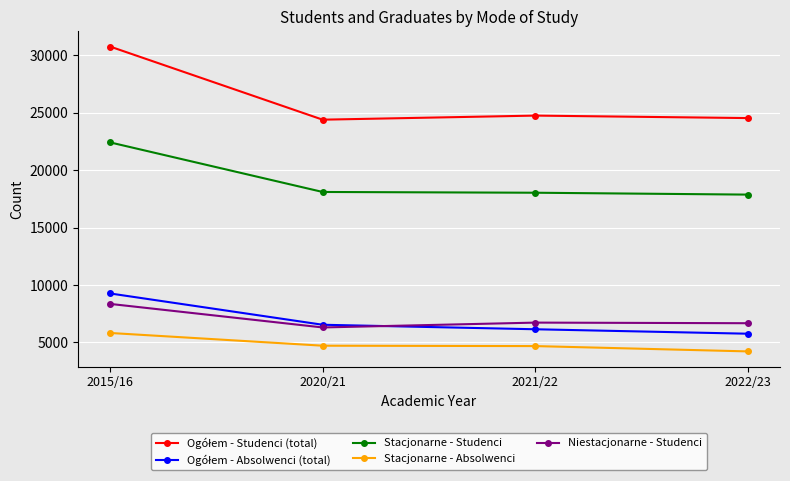

True or false: Stacjonarne - Absolwenci has more than 2 points higher than both neighbors.

False